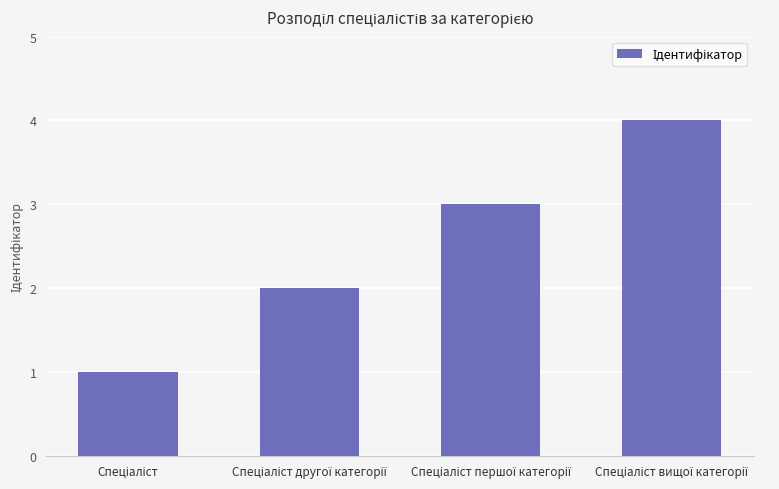

How many values are between 2 and 4?

3